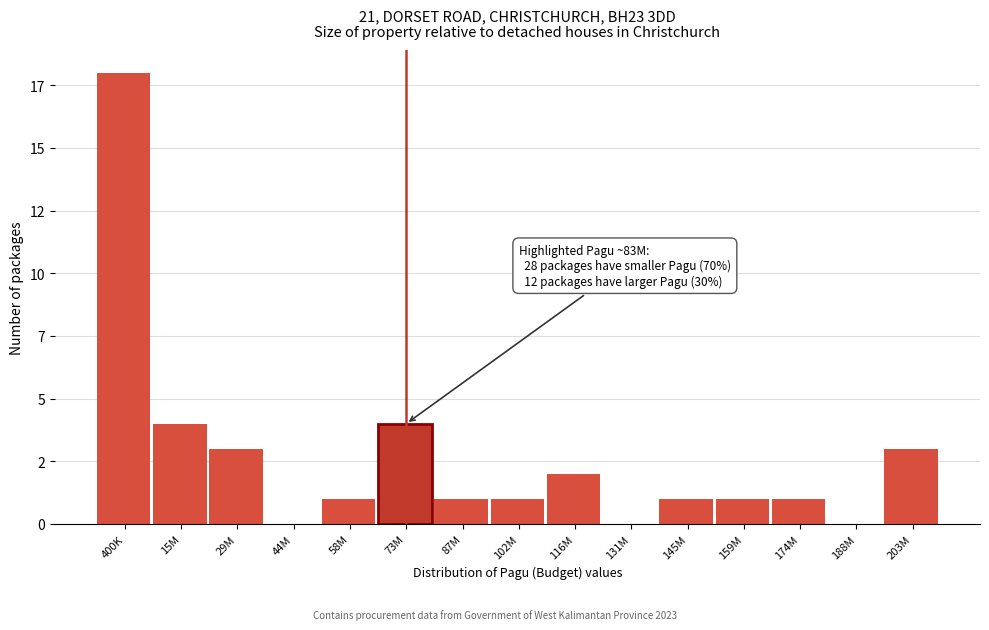

Are the bars horizontal?

No